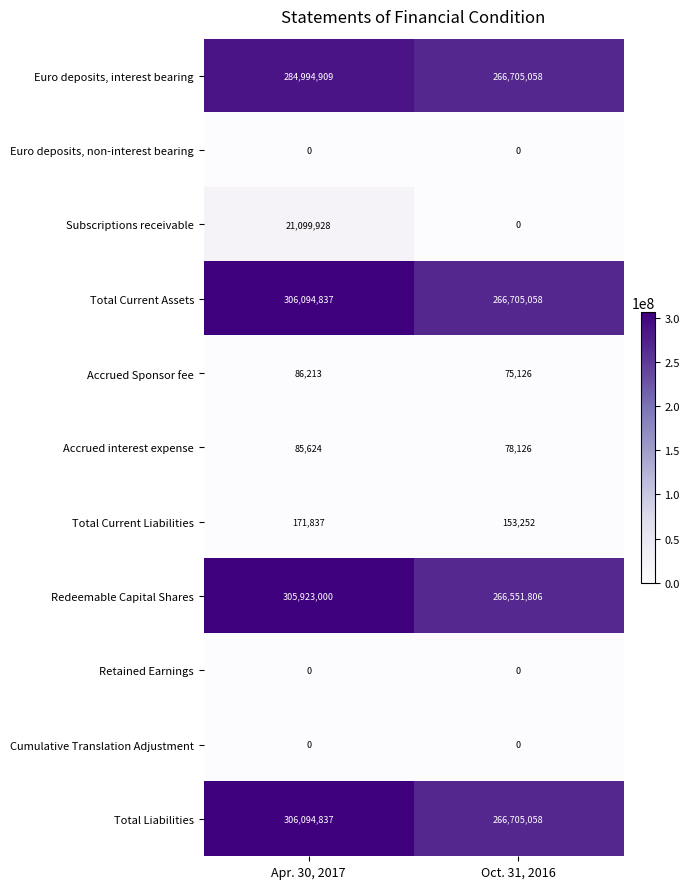

True or false: Total Current Assets has a value of 122122942 at Oct. 31, 2016.

False